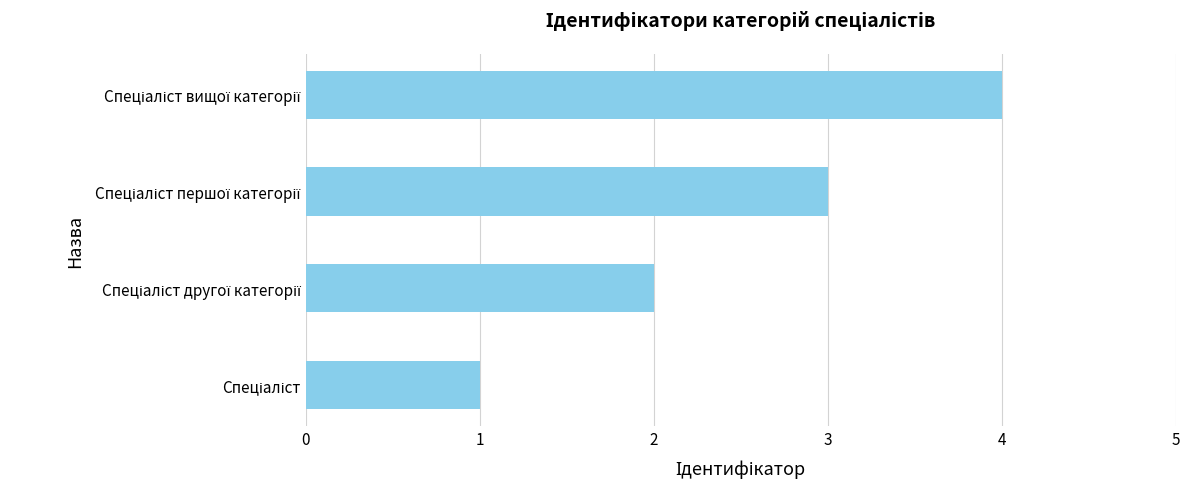

What is the sum of all values?

10